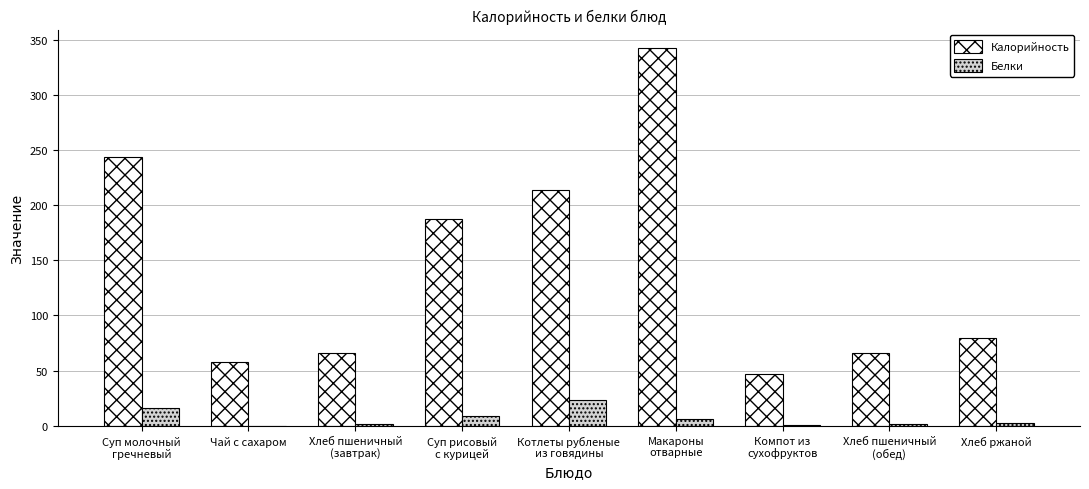

Are the bars horizontal?

No